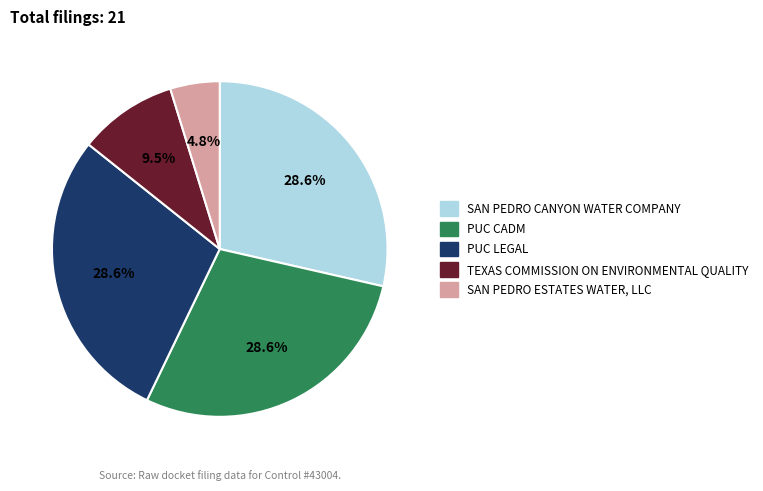

Which category has the smallest portion of the pie?

SAN PEDRO ESTATES WATER, LLC